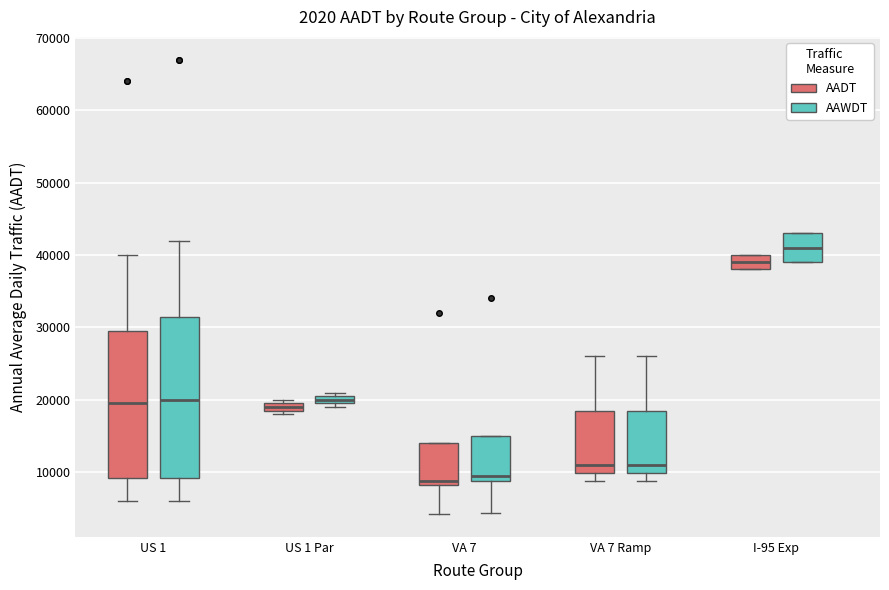

Comparing the boxes themselves (not the whiskers), which one is the tallest?

US 1 (AAWDT)